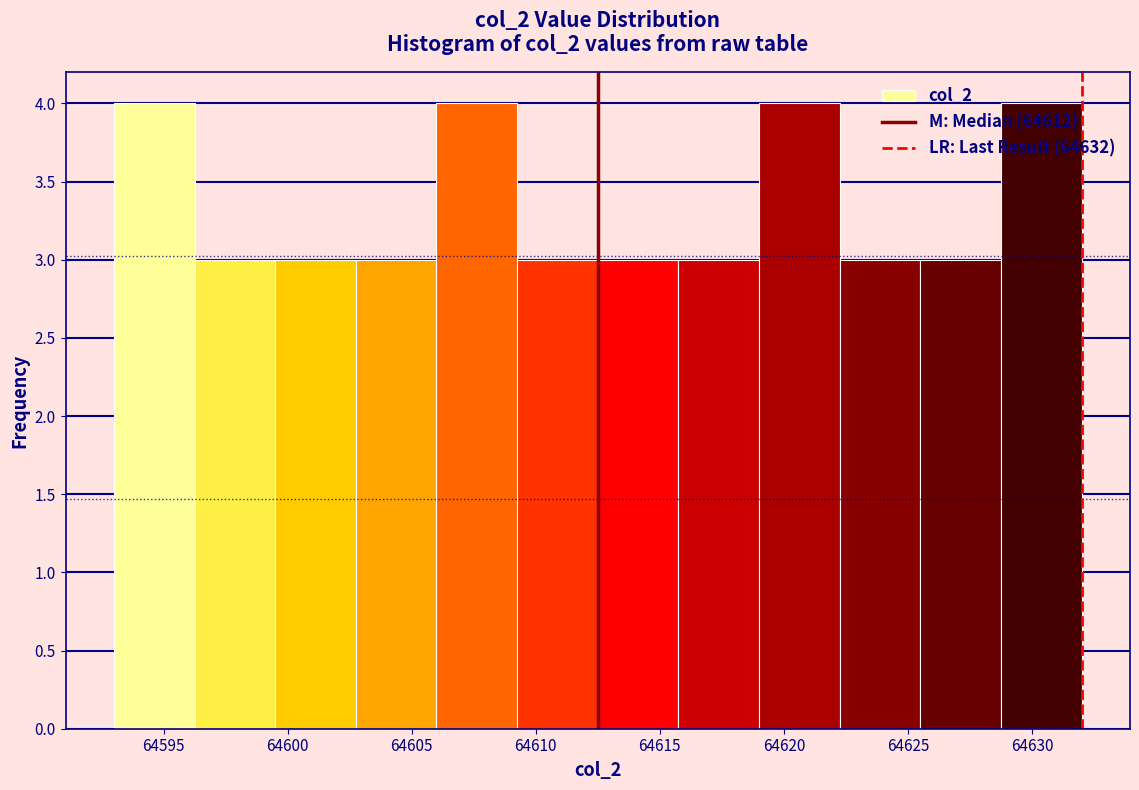

How tall is the bar that spans 64628.75 to 64632.00 on the x-axis? Neither the bar edges nor the heights are printed on the chart, so give them approximately, as read against the axes.

4